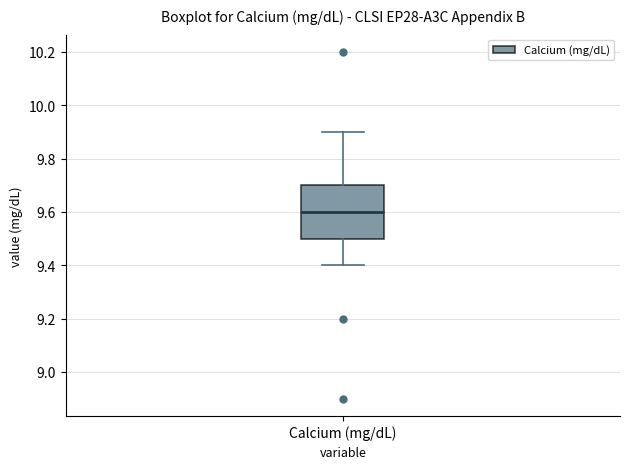

Where is the upper edge of the box for Calcium (mg/dL) on the y-axis? The values are not printed on the chart, so give them approximately, as read against the axis.

9.7